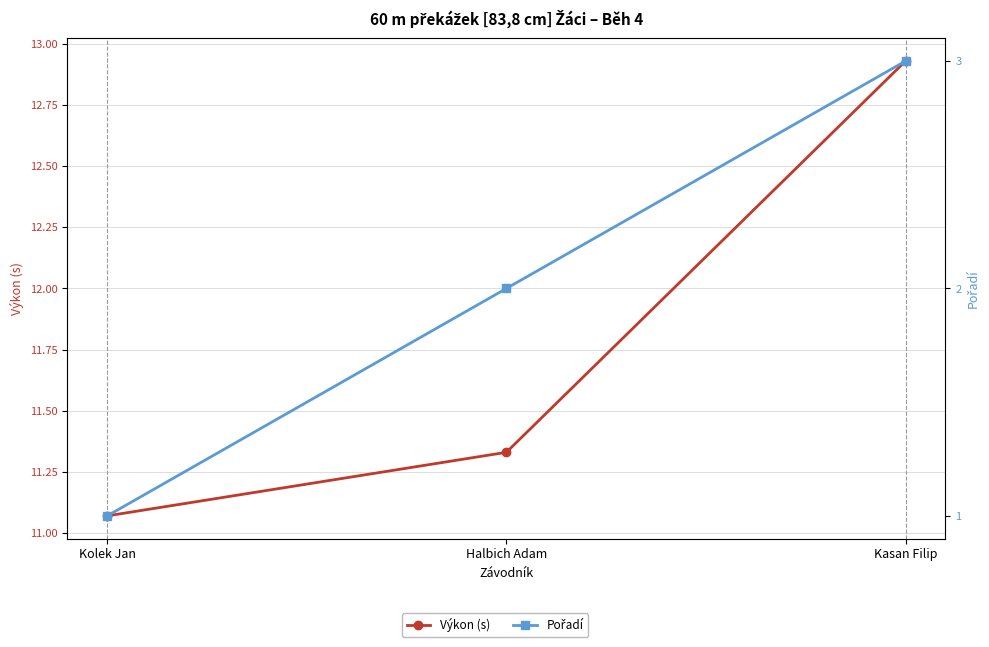

Does the chart have visible grid lines?

Yes